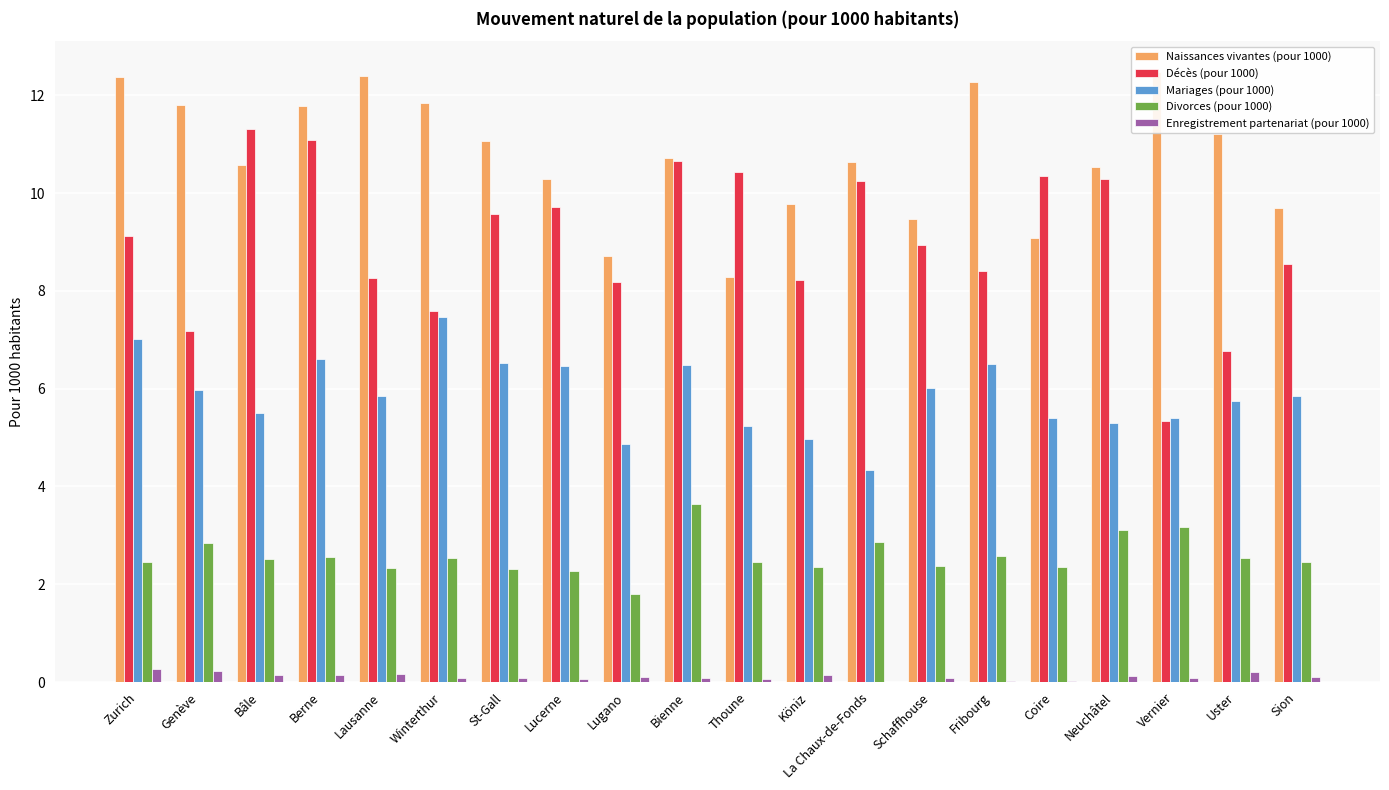

Reading left to right, extract all data points from this chart.

Naissances vivantes (pour 1000): Zurich=12.4	Genève=11.8	Bâle=10.6	Berne=11.8	Lausanne=12.4	Winterthur=11.8	St-Gall=11.1	Lucerne=10.3	Lugano=8.7	Bienne=10.7	Thoune=8.3	Köniz=9.8	La Chaux-de-Fonds=10.6	Schaffhouse=9.5	Fribourg=12.3	Coire=9.1	Neuchâtel=10.5	Vernier=12.5	Uster=11.2	Sion=9.7
Décès (pour 1000): Zurich=9.1	Genève=7.2	Bâle=11.3	Berne=11.1	Lausanne=8.3	Winterthur=7.6	St-Gall=9.6	Lucerne=9.7	Lugano=8.2	Bienne=10.7	Thoune=10.4	Köniz=8.2	La Chaux-de-Fonds=10.2	Schaffhouse=8.9	Fribourg=8.4	Coire=10.3	Neuchâtel=10.3	Vernier=5.3	Uster=6.8	Sion=8.6
Mariages (pour 1000): Zurich=7.0	Genève=6.0	Bâle=5.5	Berne=6.6	Lausanne=5.9	Winterthur=7.5	St-Gall=6.5	Lucerne=6.5	Lugano=4.9	Bienne=6.5	Thoune=5.2	Köniz=5.0	La Chaux-de-Fonds=4.3	Schaffhouse=6.0	Fribourg=6.5	Coire=5.4	Neuchâtel=5.3	Vernier=5.4	Uster=5.8	Sion=5.8
Divorces (pour 1000): Zurich=2.4	Genève=2.8	Bâle=2.5	Berne=2.6	Lausanne=2.3	Winterthur=2.5	St-Gall=2.3	Lucerne=2.3	Lugano=1.8	Bienne=3.6	Thoune=2.5	Köniz=2.3	La Chaux-de-Fonds=2.9	Schaffhouse=2.4	Fribourg=2.6	Coire=2.4	Neuchâtel=3.1	Vernier=3.2	Uster=2.5	Sion=2.5
Enregistrement partenariat (pour 1000): Zurich=0.3	Genève=0.2	Bâle=0.1	Berne=0.1	Lausanne=0.2	Winterthur=0.1	St-Gall=0.1	Lucerne=0.1	Lugano=0.1	Bienne=0.1	Thoune=0.1	Köniz=0.2	La Chaux-de-Fonds=0.0	Schaffhouse=0.1	Fribourg=0.0	Coire=0.0	Neuchâtel=0.1	Vernier=0.1	Uster=0.2	Sion=0.1